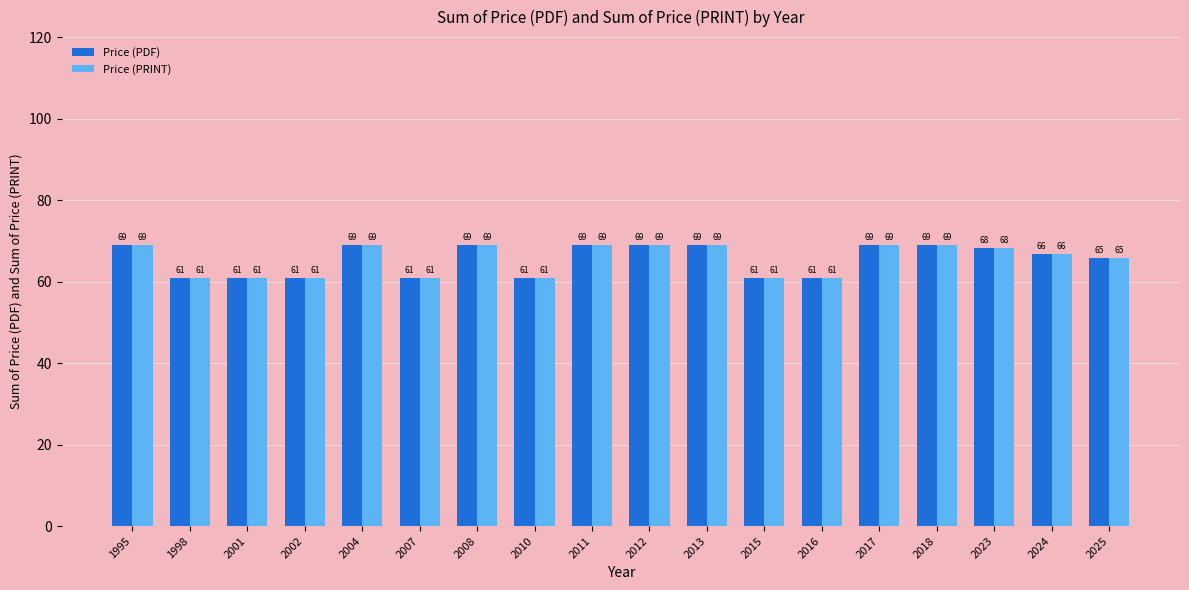

What is the greatest value displayed?

69.0